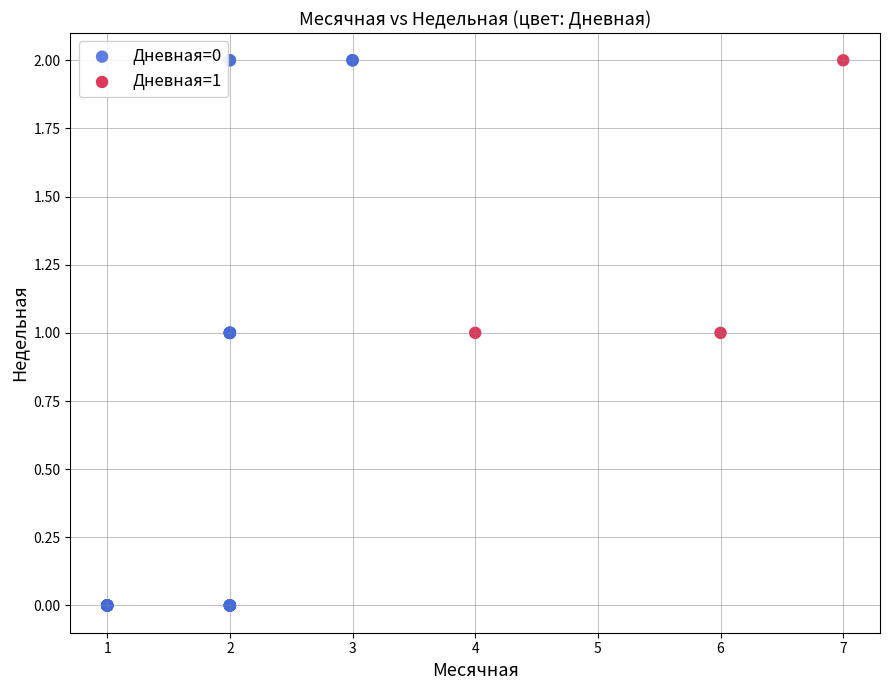

Which series contains the lowest Y value?

Дневная=0